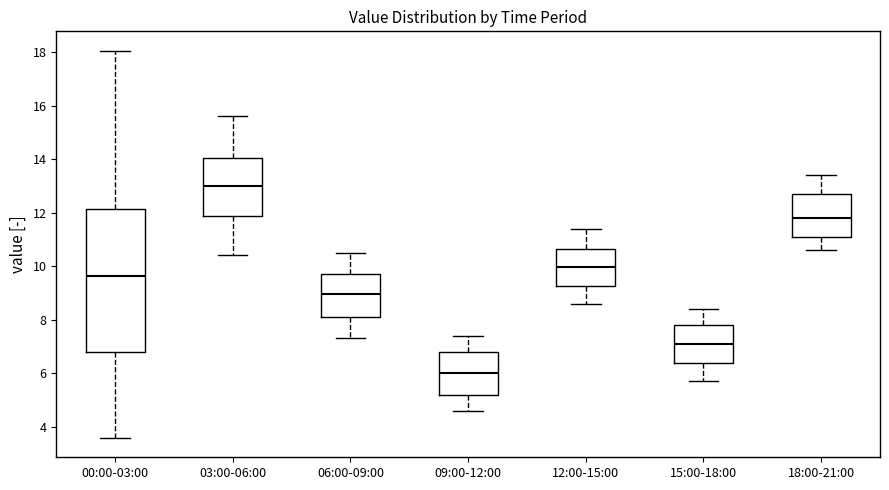

Reading left to right, read every box against the y-axis: the position of its median line, the range the box covers, and the ends of its whiskers. The values are not printed on the chart, so give them approximately, as read against the axis.

00:00-03:00: median 9.6, box 6.8 to 12.2, whiskers 3.6 to 18.0
03:00-06:00: median 13.0, box 11.8 to 14.0, whiskers 10.4 to 15.6
06:00-09:00: median 9.0, box 8.2 to 9.8, whiskers 7.4 to 10.6
09:00-12:00: median 6.0, box 5.2 to 6.8, whiskers 4.6 to 7.4
12:00-15:00: median 10.0, box 9.2 to 10.6, whiskers 8.6 to 11.4
15:00-18:00: median 7.2, box 6.4 to 7.8, whiskers 5.8 to 8.4
18:00-21:00: median 11.8, box 11.0 to 12.8, whiskers 10.6 to 13.4